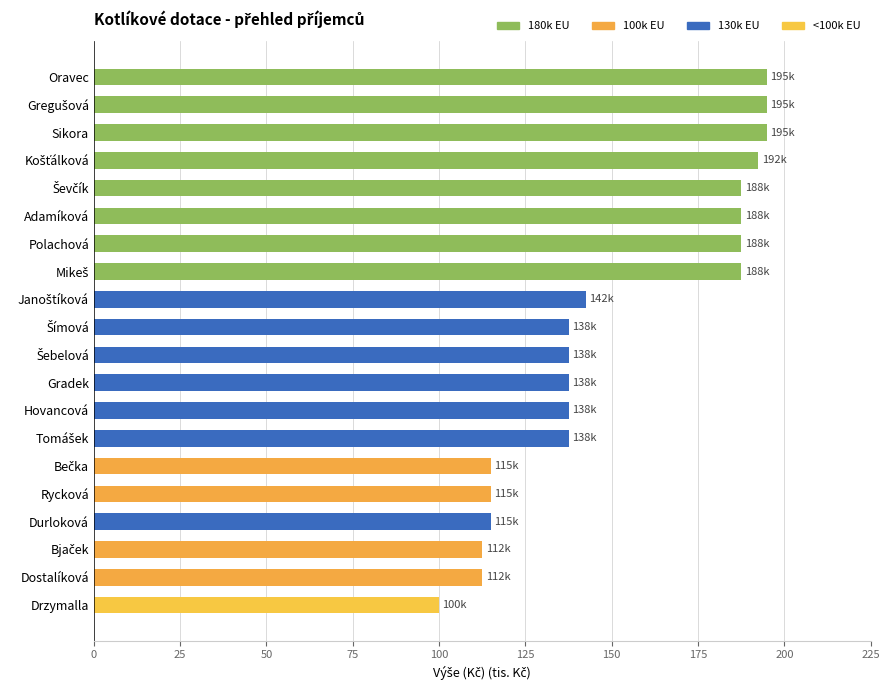

Is it true that the value at Durloková is 189.8?

False